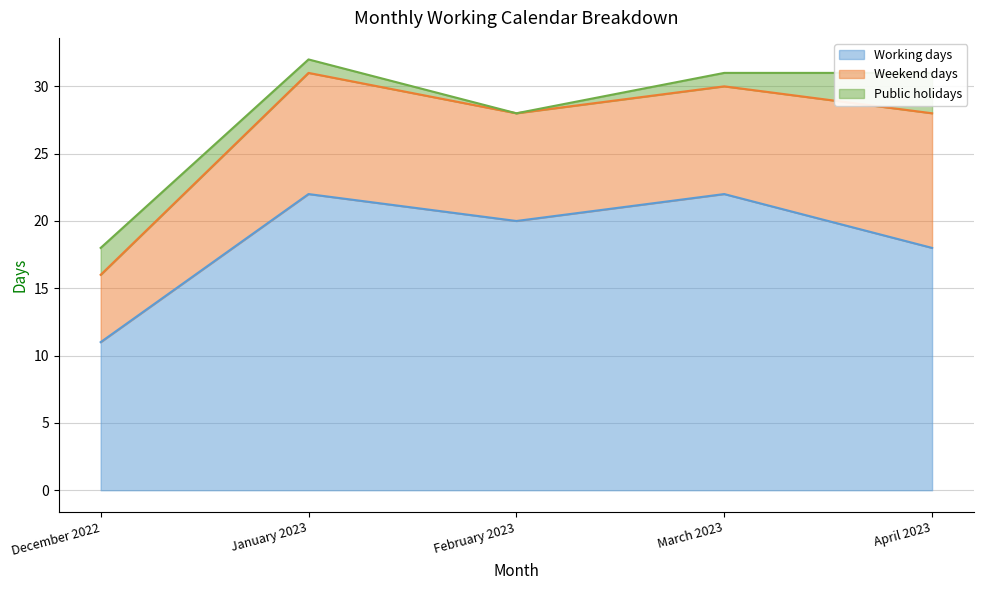

The value of Working days at December 2022 is 17. True or false?

False